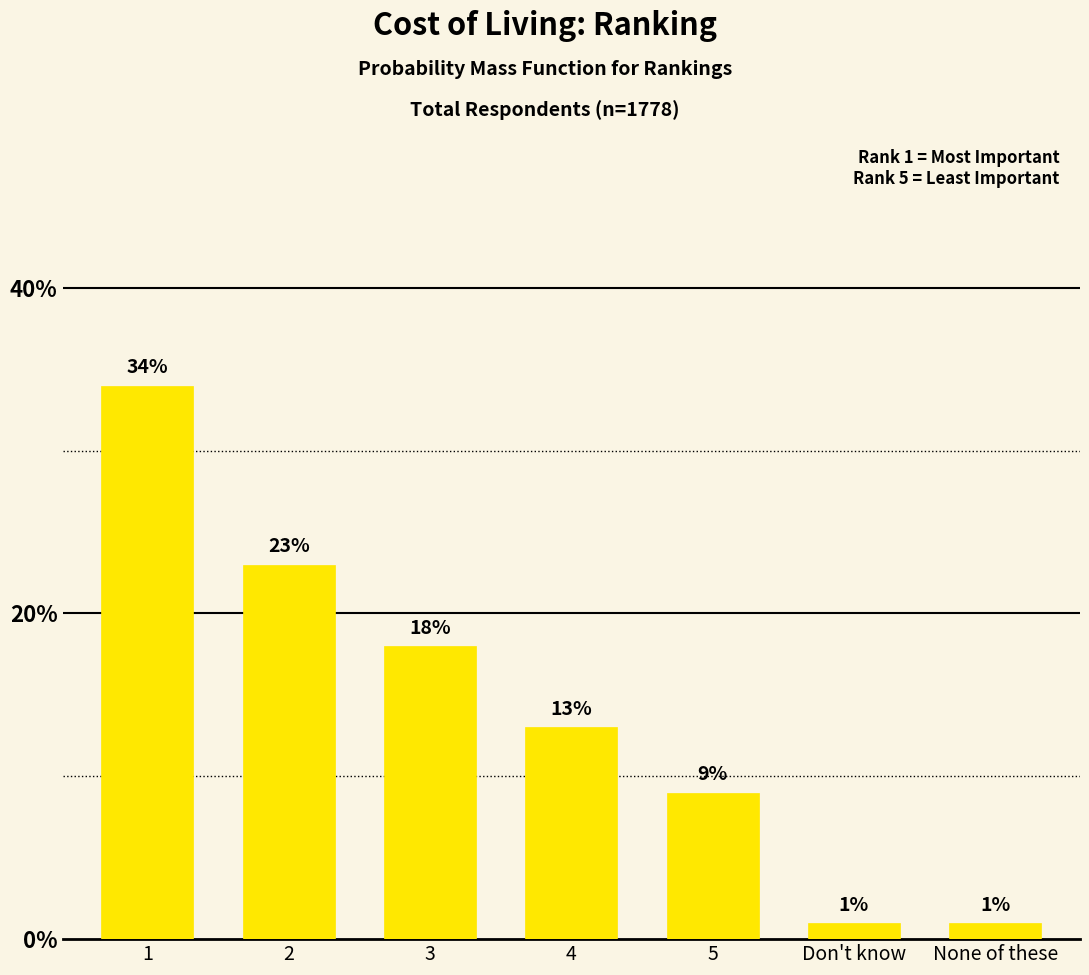

Reading left to right, transcribe all the data shown in this chart.

1=0.3	2=0.2	3=0.2	4=0.1	5=0.1	Don't know=0.0	None of these=0.0